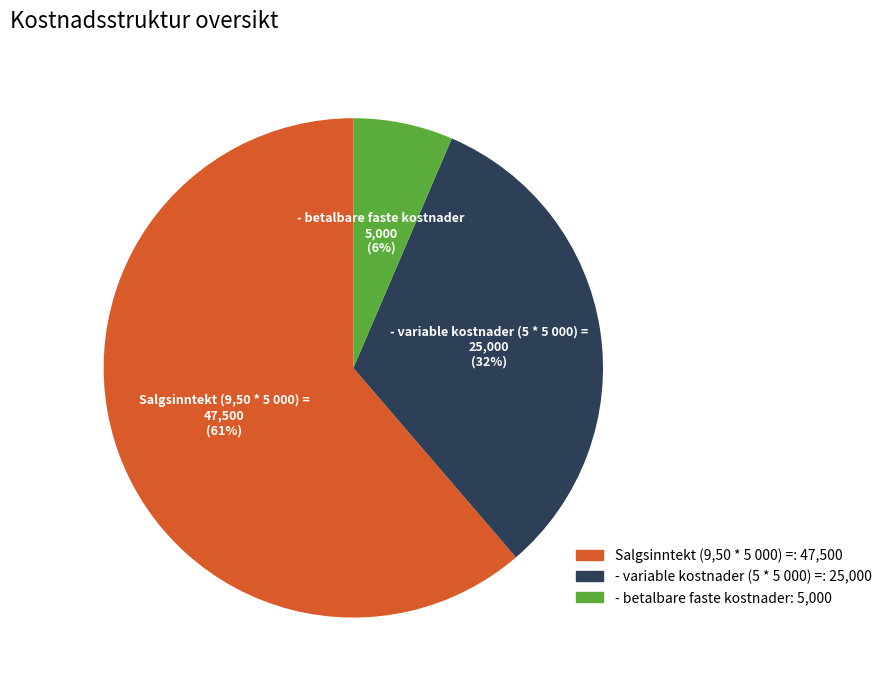

Combined, do Salgsinntekt (9,50 * 5 000) = and - variable kostnader (5 * 5 000) = account for over 50%?

Yes